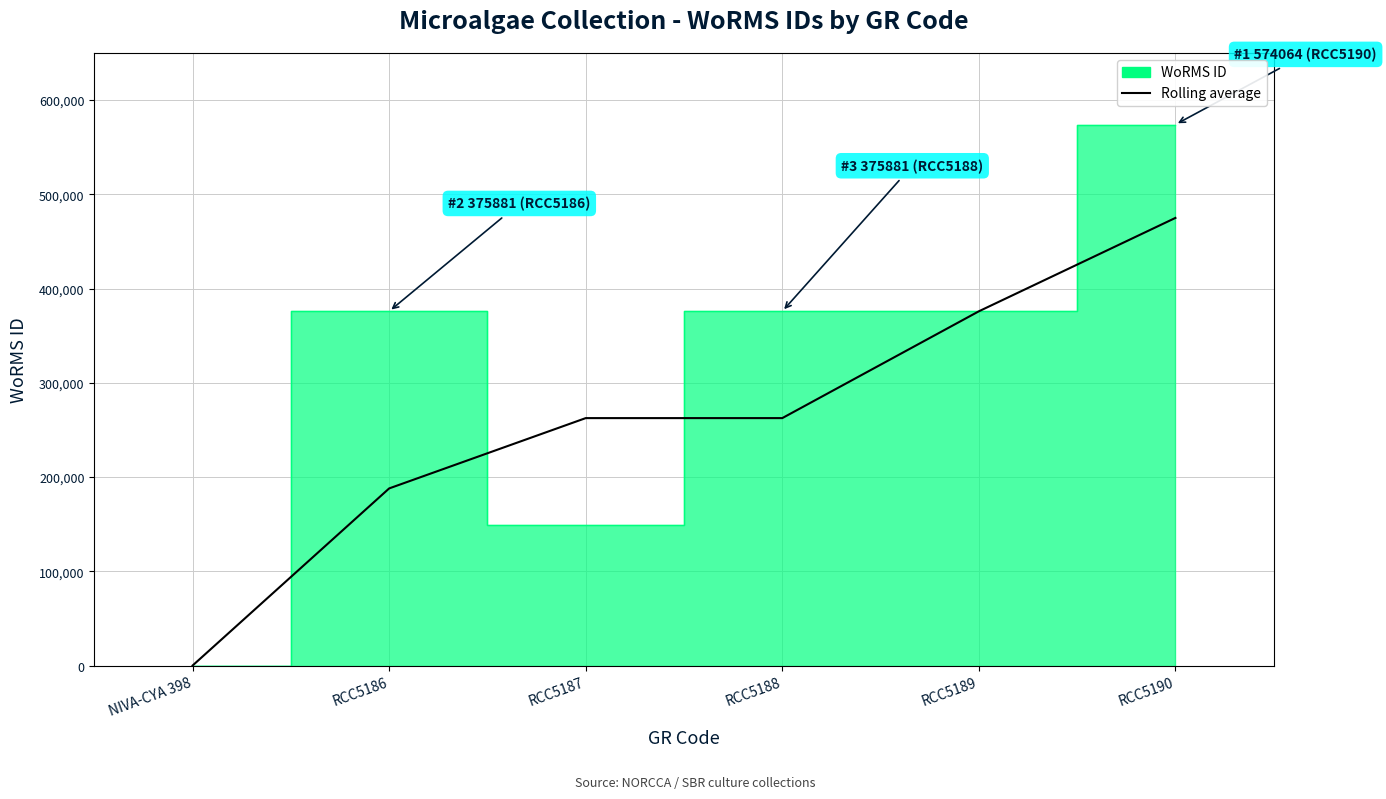

The chart shows a value of 187940.5 at RCC5186. True or false?

True